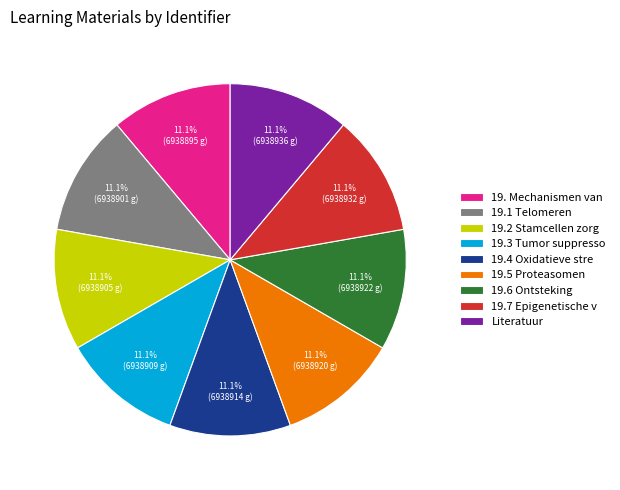

What percentage do 19.2 Stamcellen zorg and 19.1 Telomeren together represent?

22.2%